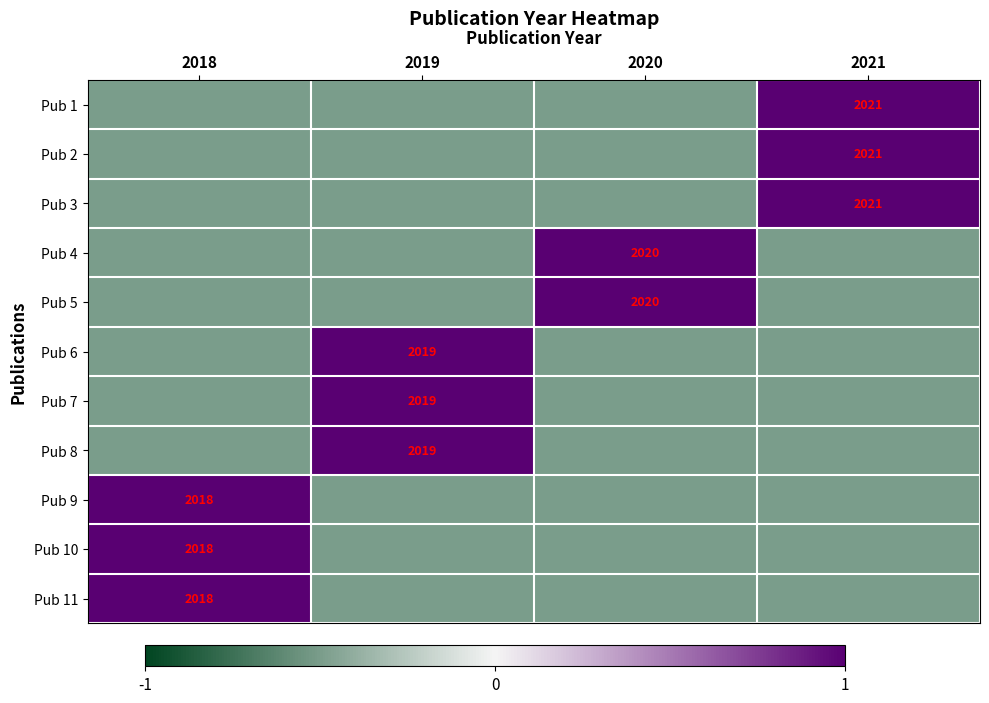

The Pub 10 series shows 2018.0 at 2018. True or false?

True